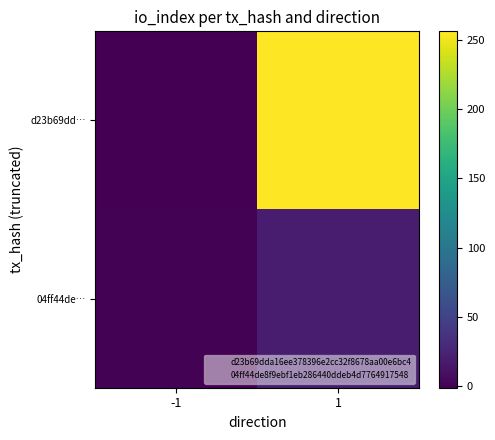

Which has a higher value, -1 or 1?

1